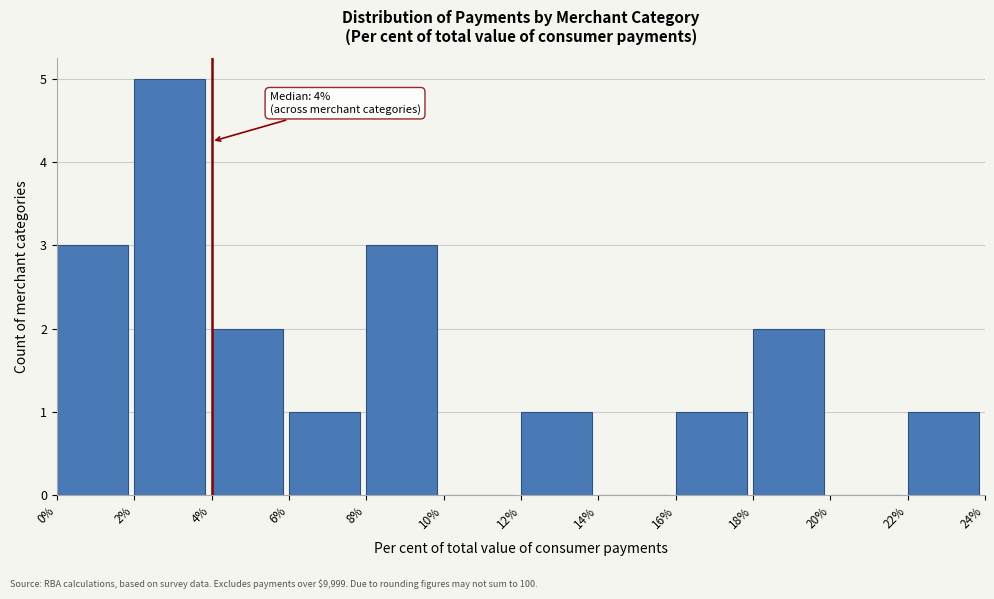

Which range on the x-axis has the tallest bar?

2% to 4%